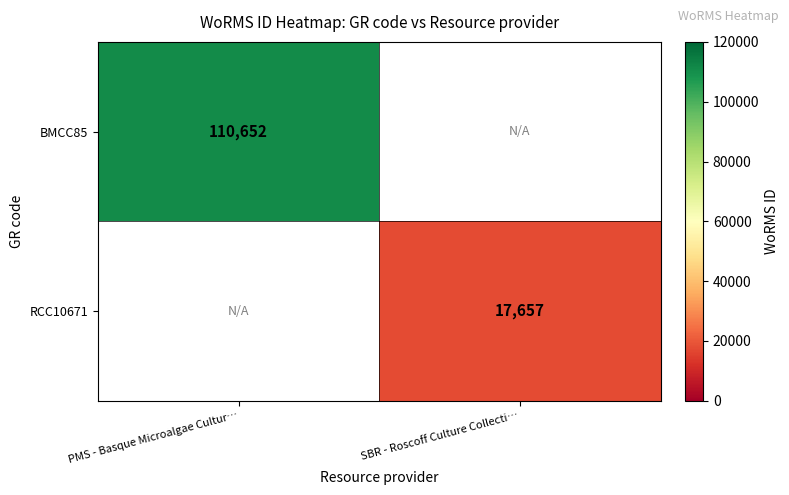

True or false: BMCC85 has a value of 110652 at PMS - Basque Microalgae Cultur….

True